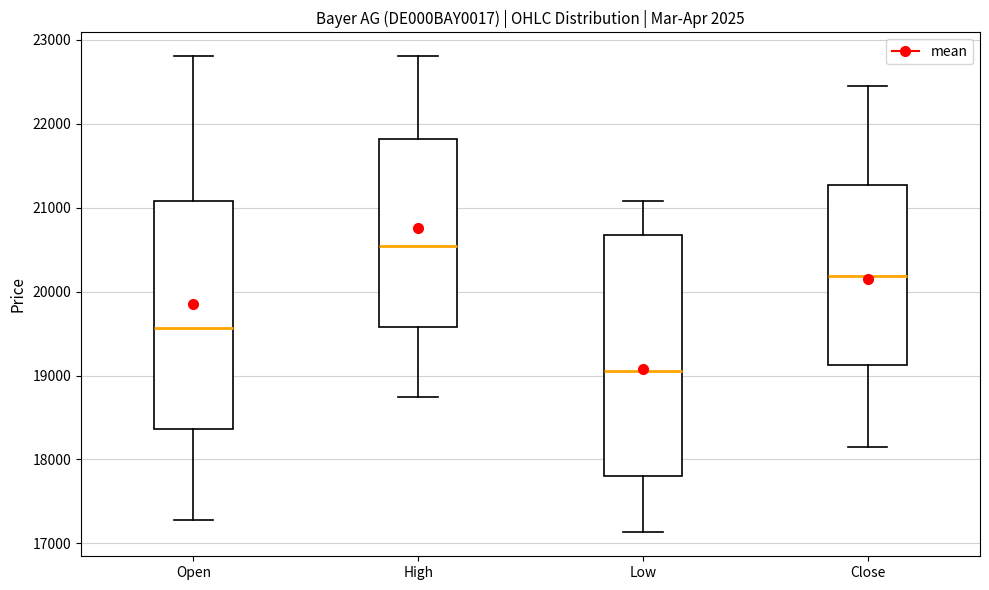

Which box is the tallest, from its lower edge to its upper edge?

Low